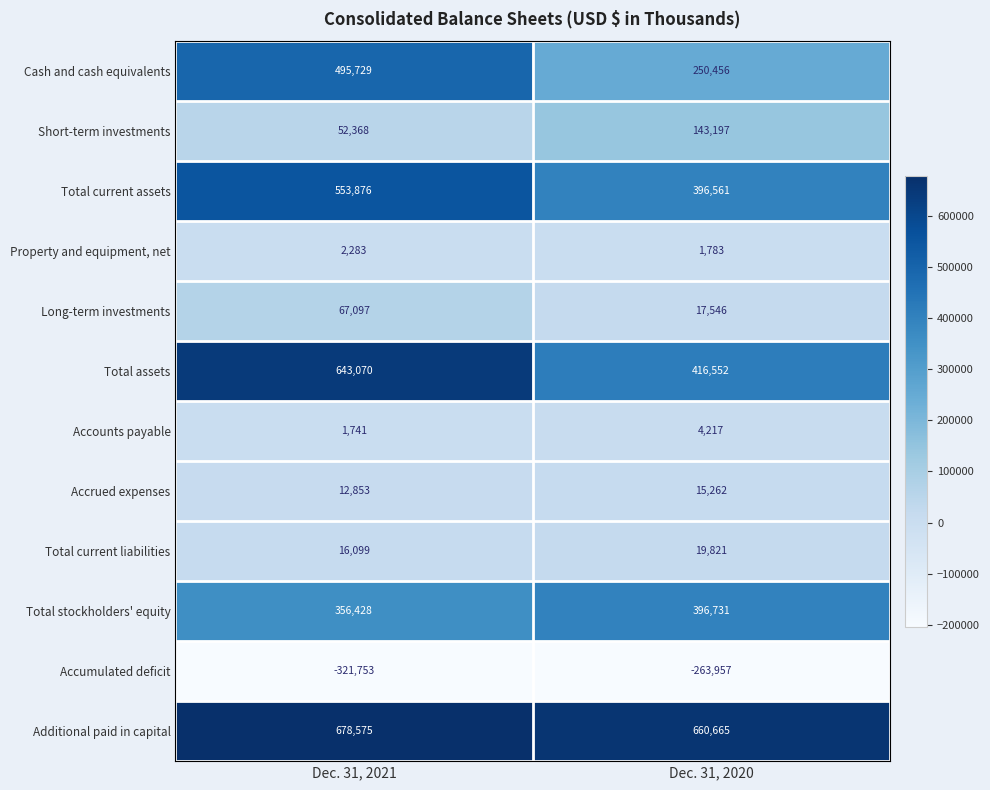

What is the difference between the Additional paid in capital values at Dec. 31, 2021 and Dec. 31, 2020?

17910